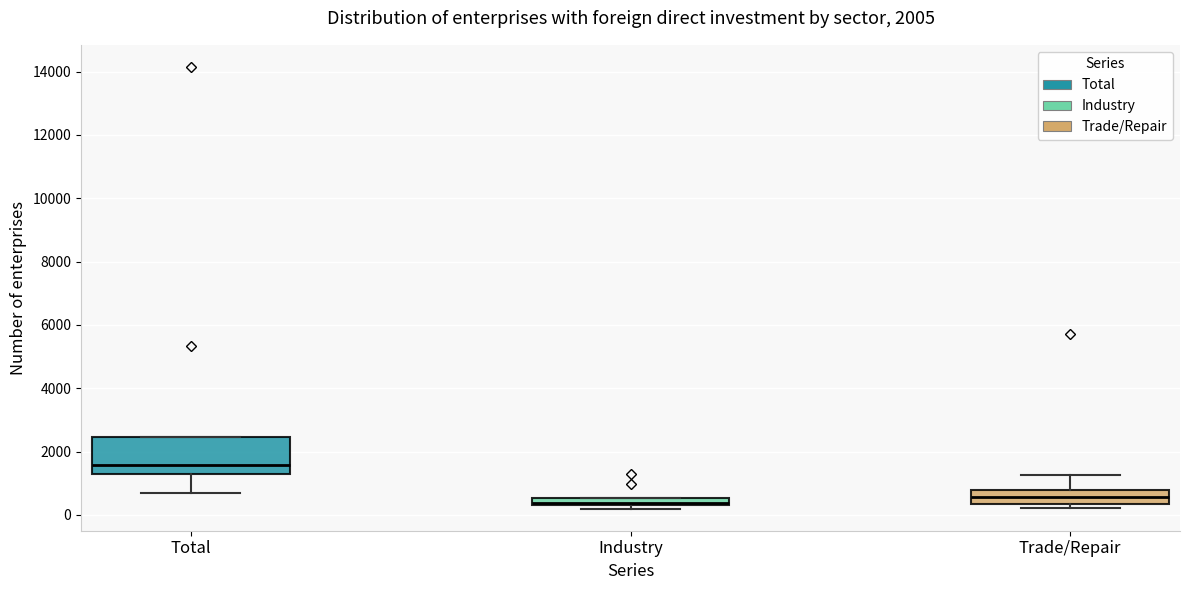

Which box is the tallest, from its lower edge to its upper edge?

Total